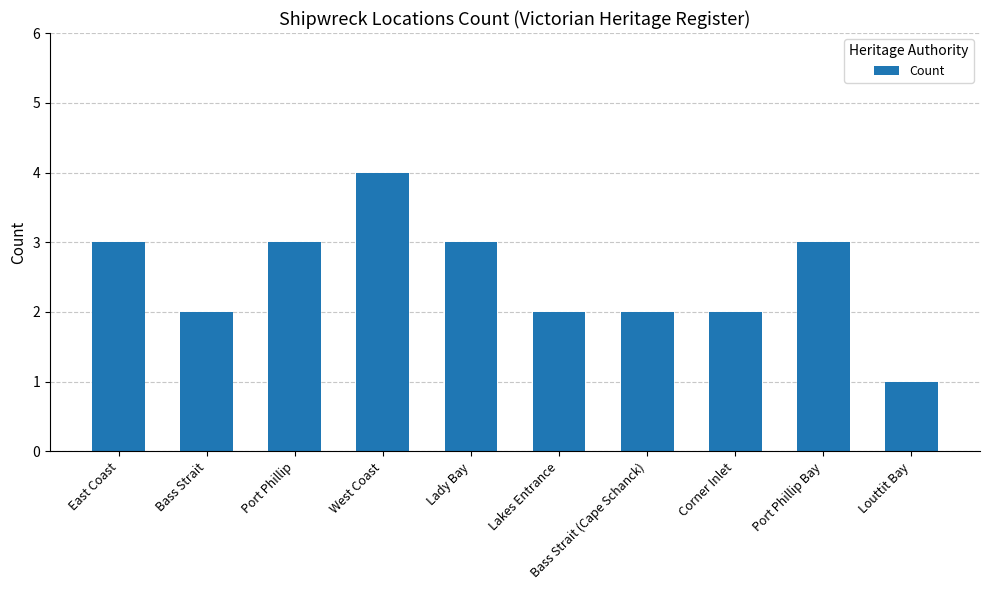

True or false: the data shows 3 at Port Phillip Bay.

True